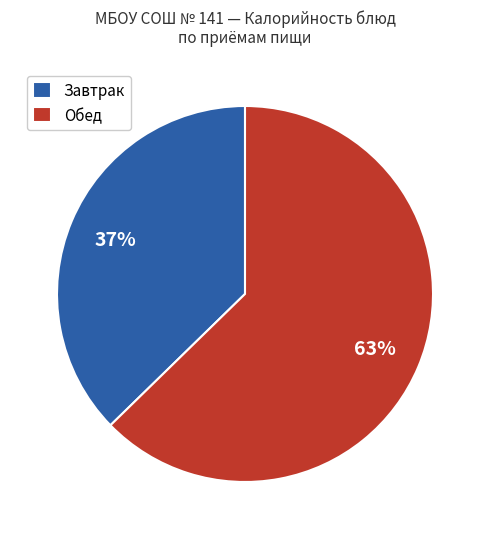

To the nearest percent, what percentage of the pie is Завтрак?

37%